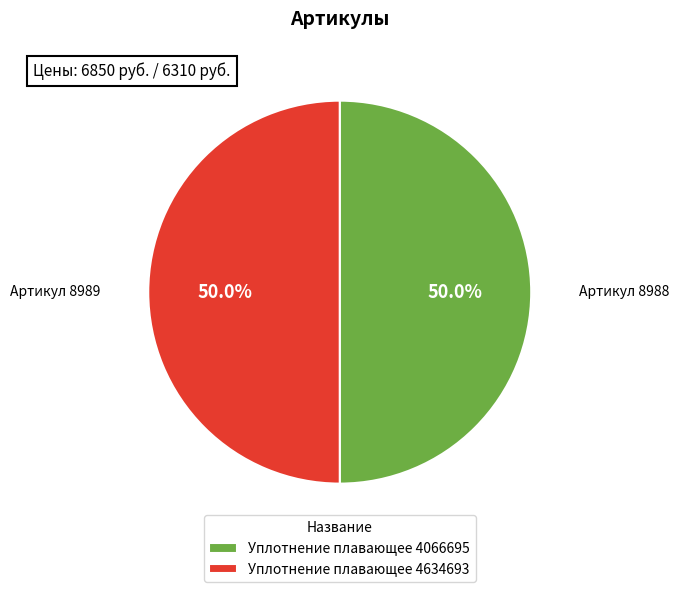

To the nearest percent, what is the combined percentage of Уплотнение плавающее 4066695 and Уплотнение плавающее 4634693?

100%